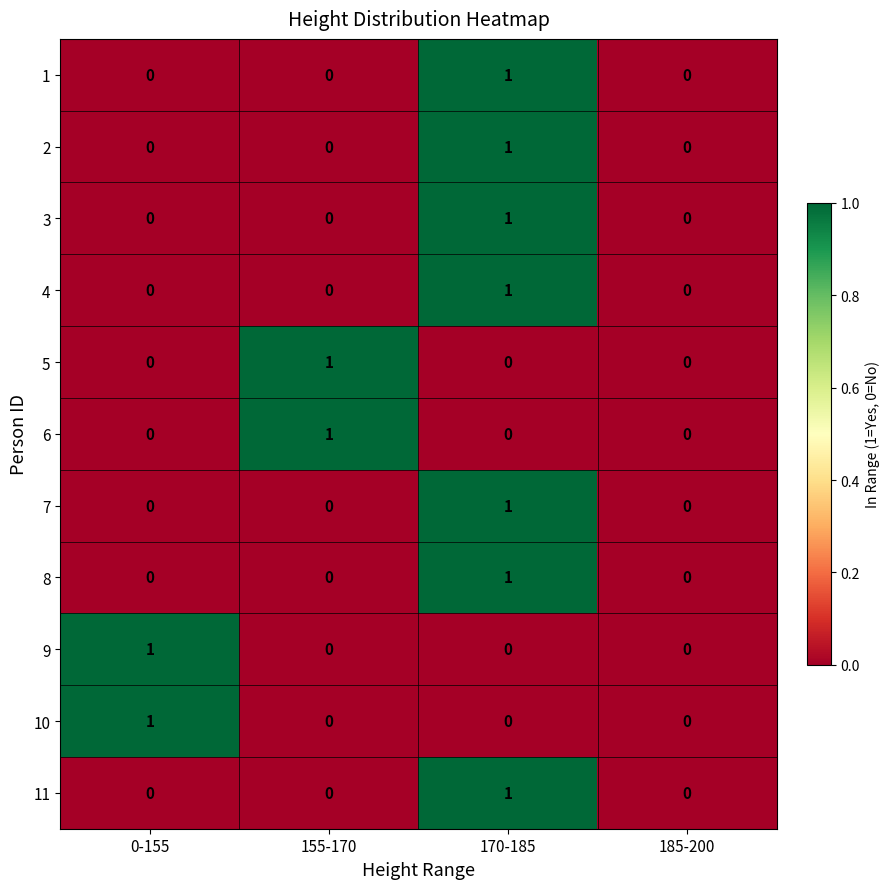

At which category is the sum across all series the highest?

170-185